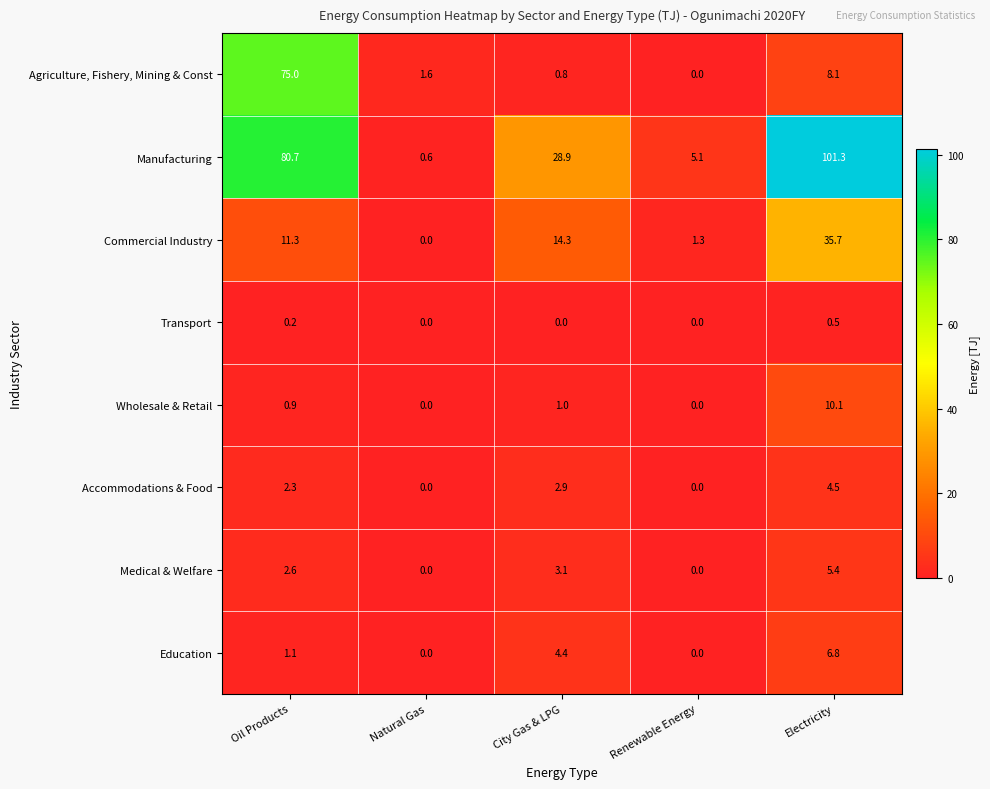

What is the total value across all series at Oil Products?

174.1